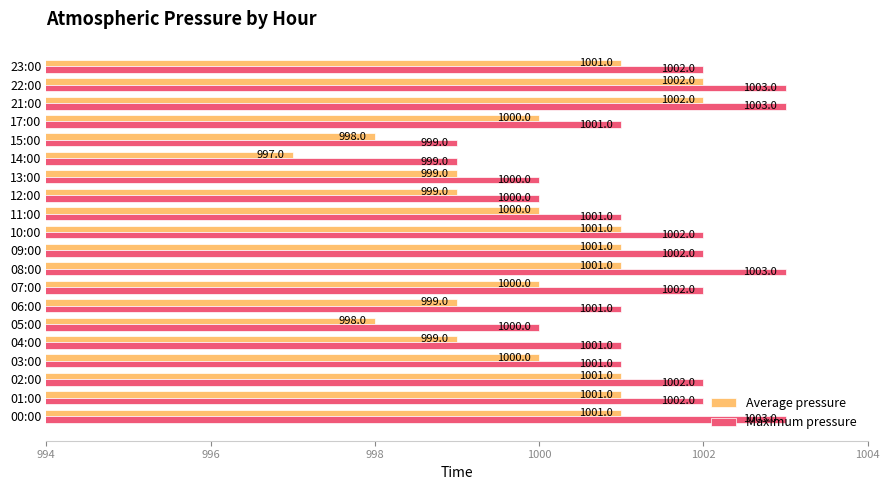

Which series has the widest spread of values?

Average pressure